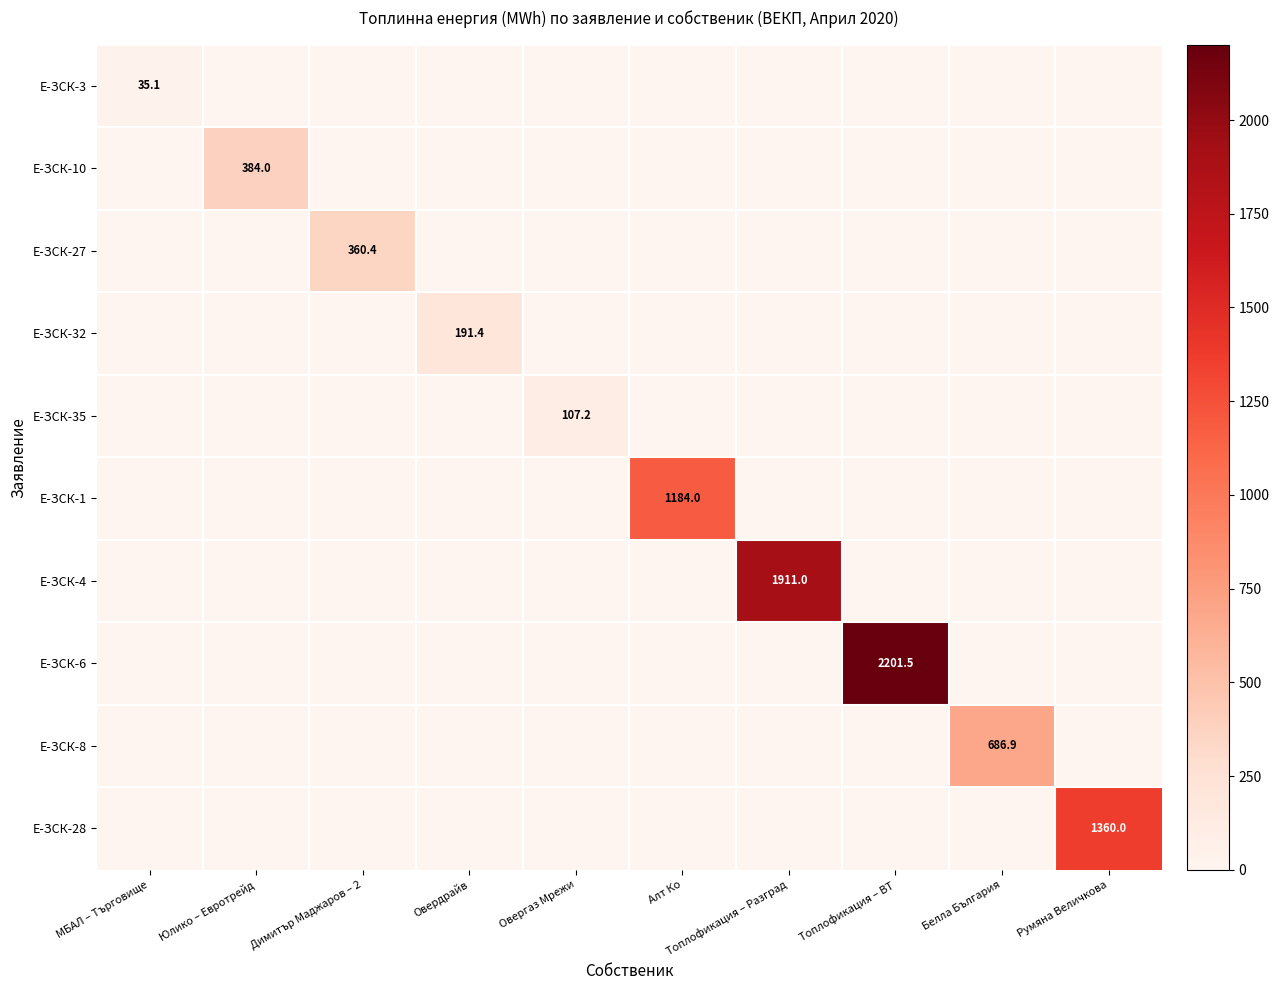

What is the average value of the Е-ЗСК-1 series?

118.4